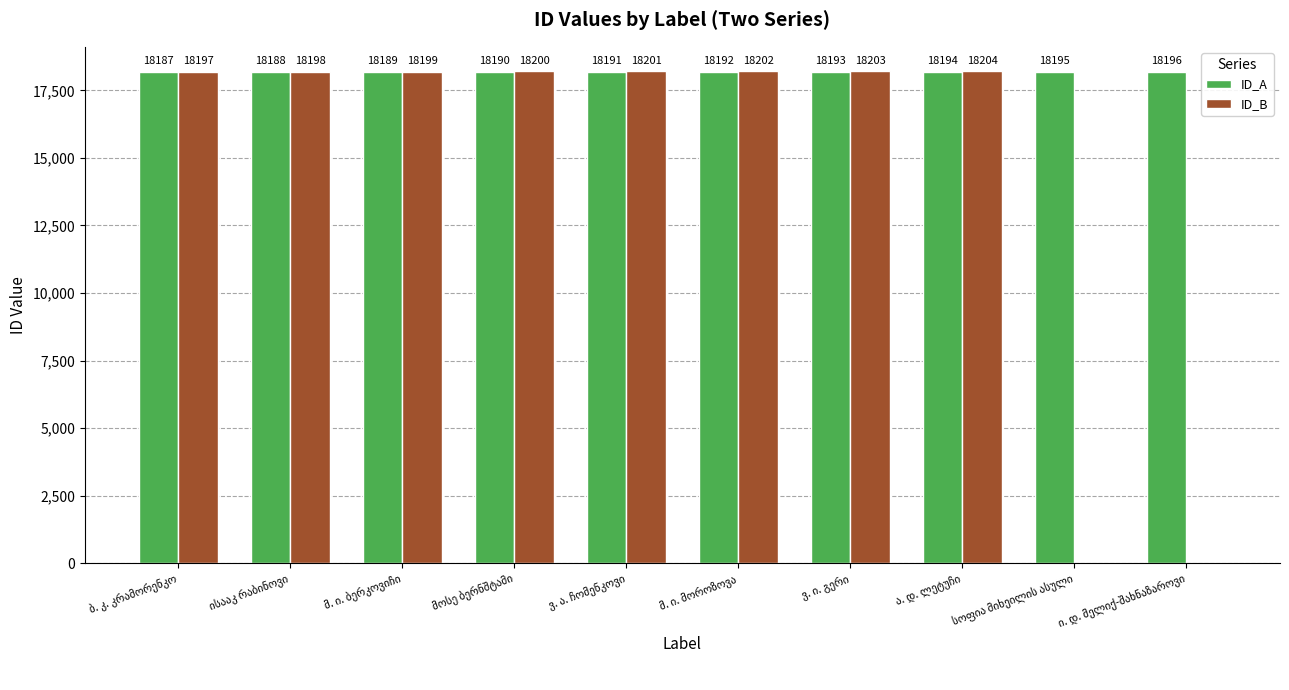

Which series has the largest range (max minus min)?

ID_B